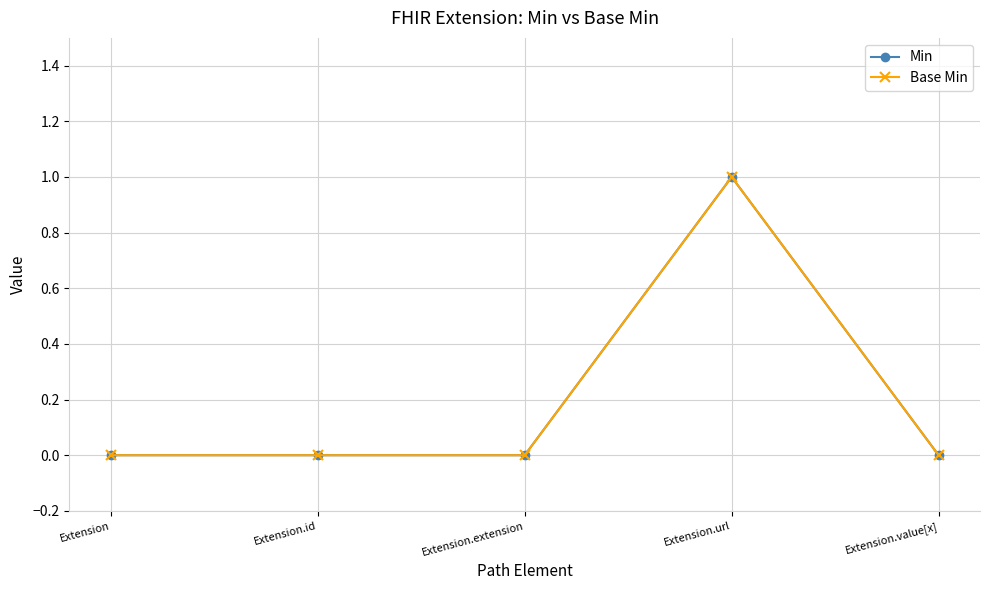

Rank the series by their maximum value, from lowest to highest.

Min, Base Min